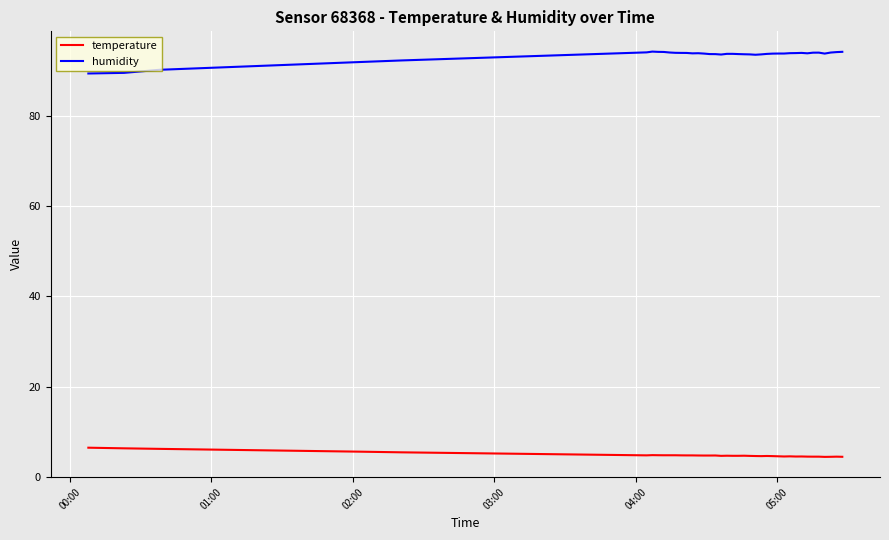

How many lines are shown in the chart?

2